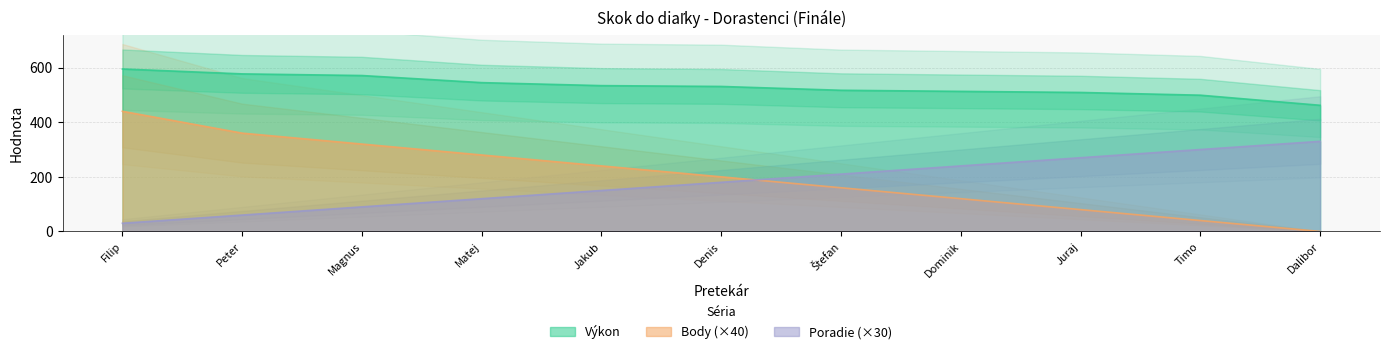

Is the value of Výkon at Juraj greater than the value of Poradie (×30) at Peter?

Yes